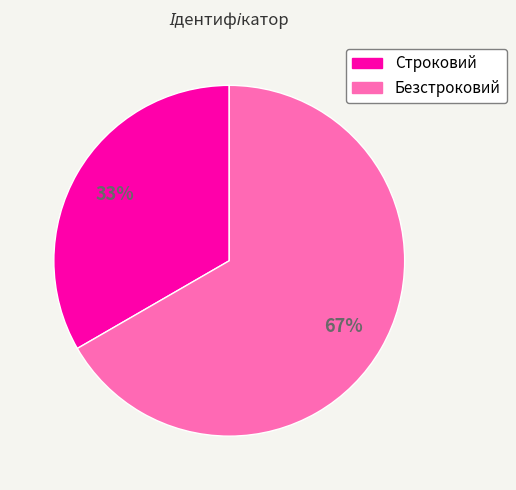

Which slice represents more than half of the pie?

Безстроковий